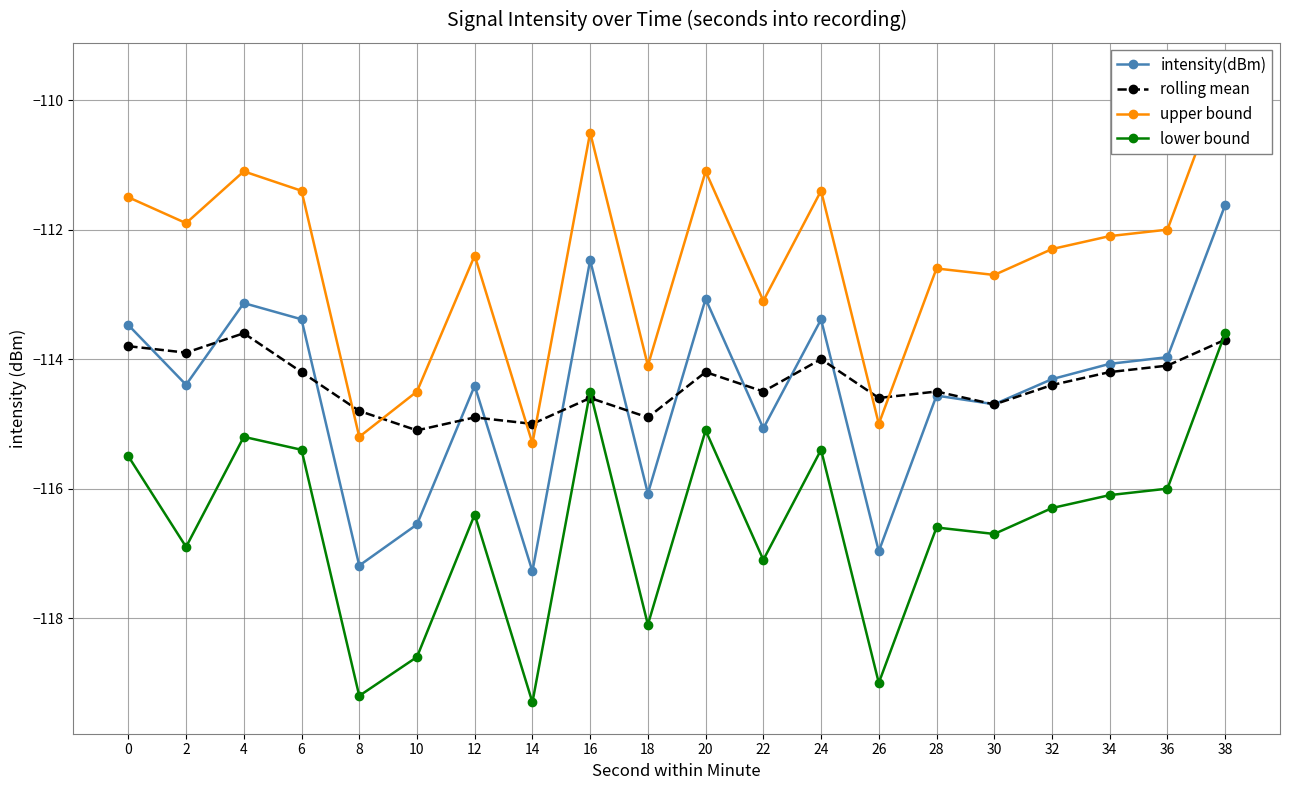

At which label does intensity(dBm) reach its minimum?

14